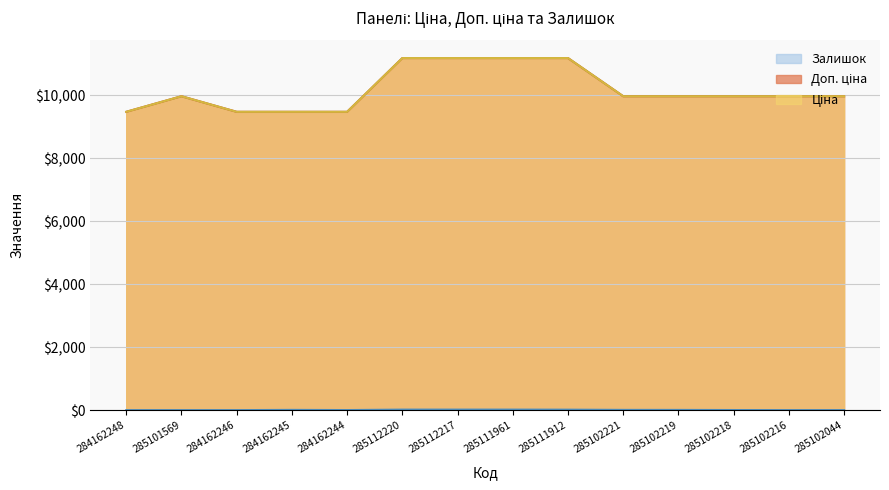

At which label does Ціна reach its peak?

285112220